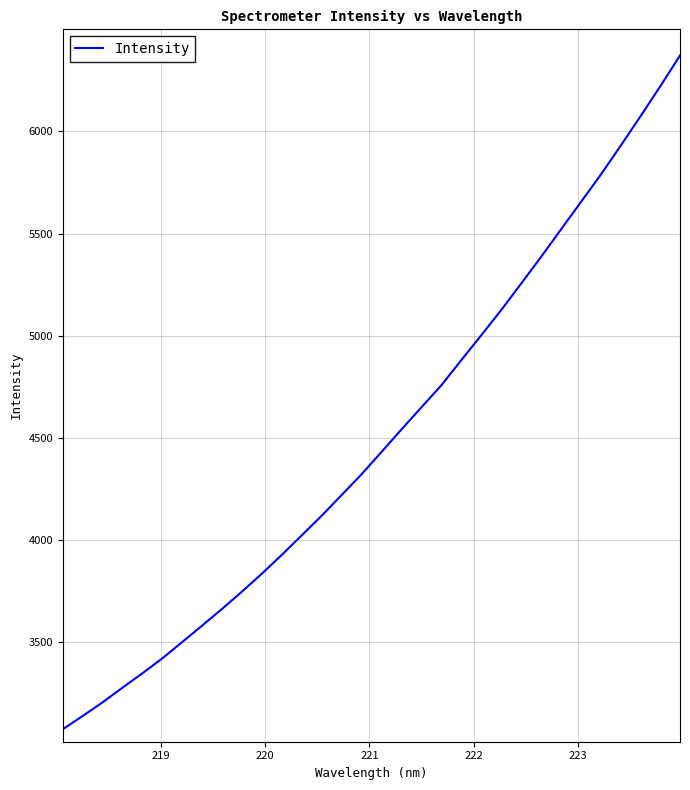

What is the minimum value shown in the chart?

3074.0